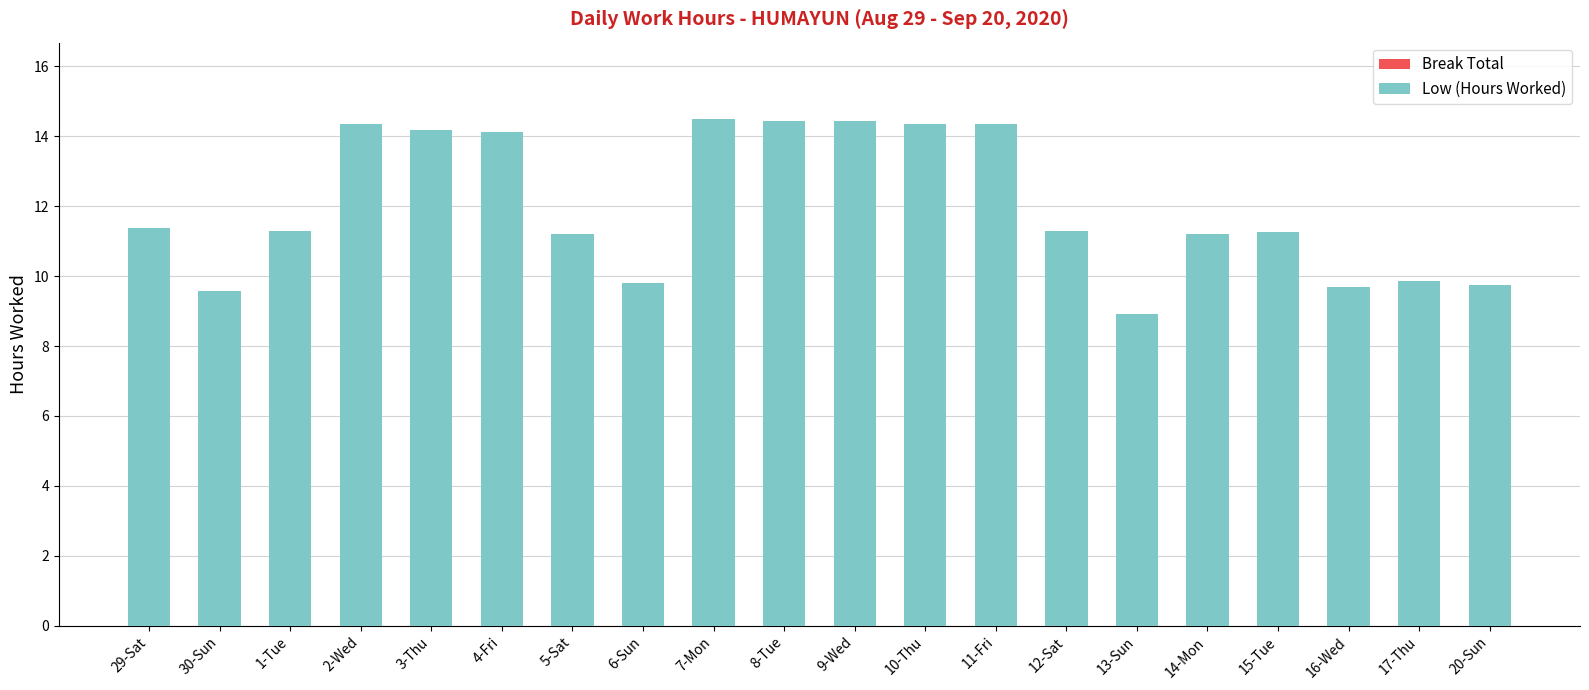

What is the label of the 17th bar from the left?

15-Tue